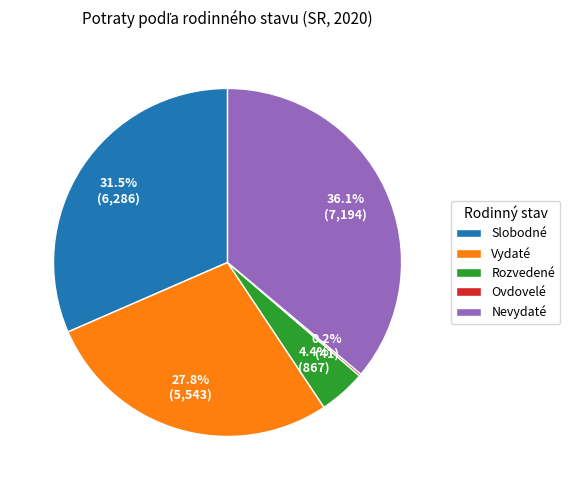

Does any single category account for the majority?

No